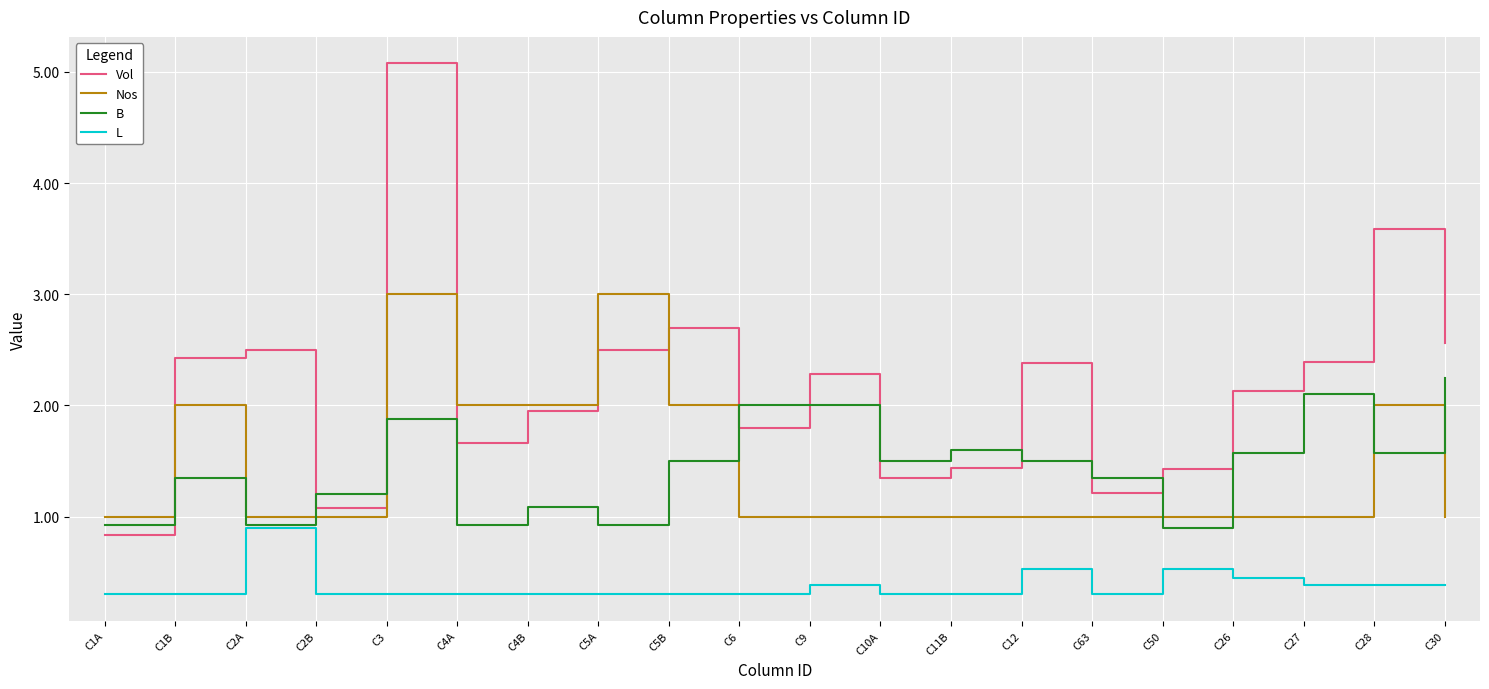

True or false: Nos has more than 2 interior local peaks.

True